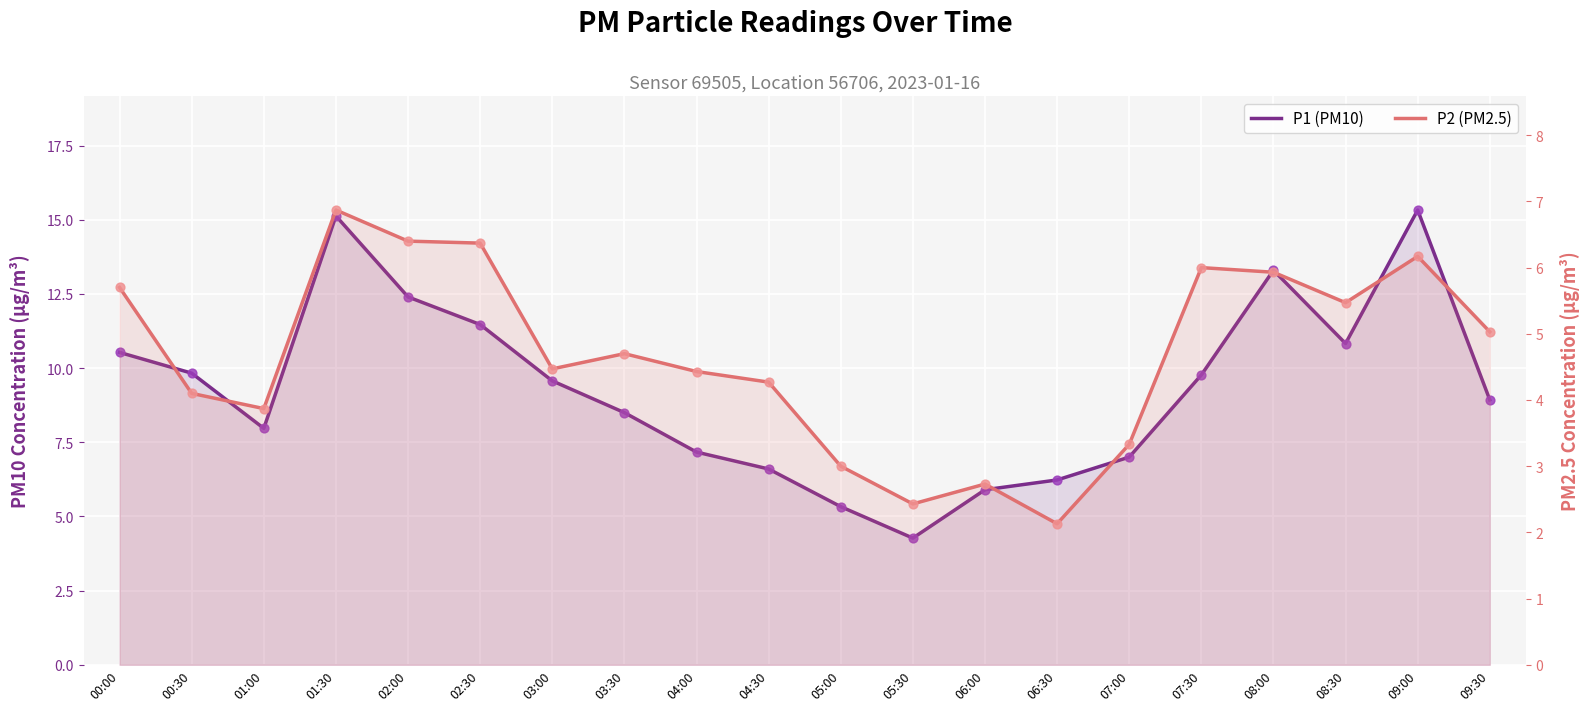

What are all the series names shown in the legend?

P1 (PM10), P2 (PM2.5)